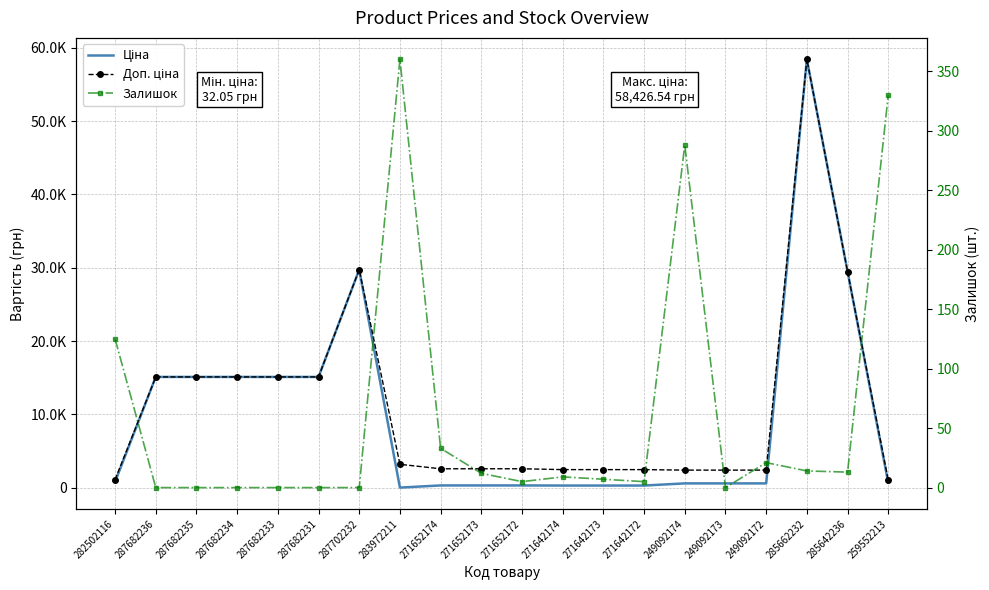

Reading left to right, list all the values displayed in this chart.

Ціна: 818.5	15120.0	15120.0	15120.0	15120.0	15120.0	29747.2	32.0	324.8	324.8	324.8	310.3	310.3	310.3	603.7	603.7	603.7	58426.5	29491.5	693.7
Доп. ціна: 1109.2	15120.0	15120.0	15120.0	15120.0	15120.0	29747.2	3205.0	2598.3	2598.3	2598.3	2482.4	2482.4	2482.4	2414.8	2414.8	2414.8	58426.5	29491.5	1024.6
Залишок: 125.0	0.0	0.0	0.0	0.0	0.0	0.0	360.0	33.0	12.0	5.0	9.0	7.0	5.0	288.0	0.0	21.0	14.0	13.0	330.0